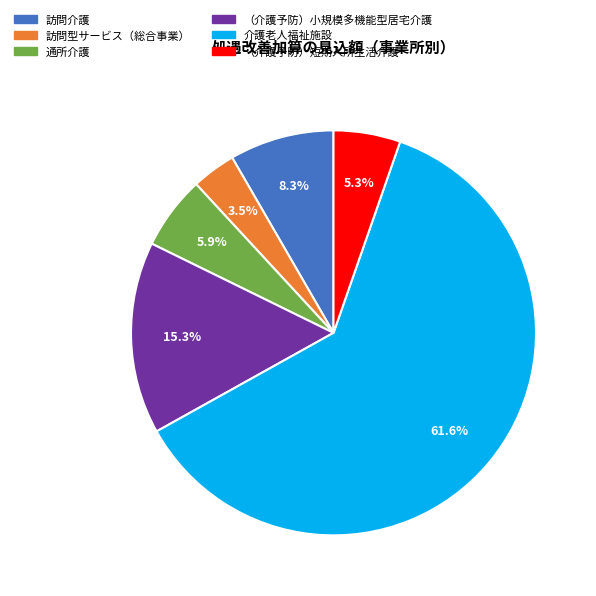

What is the total percentage of 訪問型サービス（総合事業） and 通所介護?

9.4%